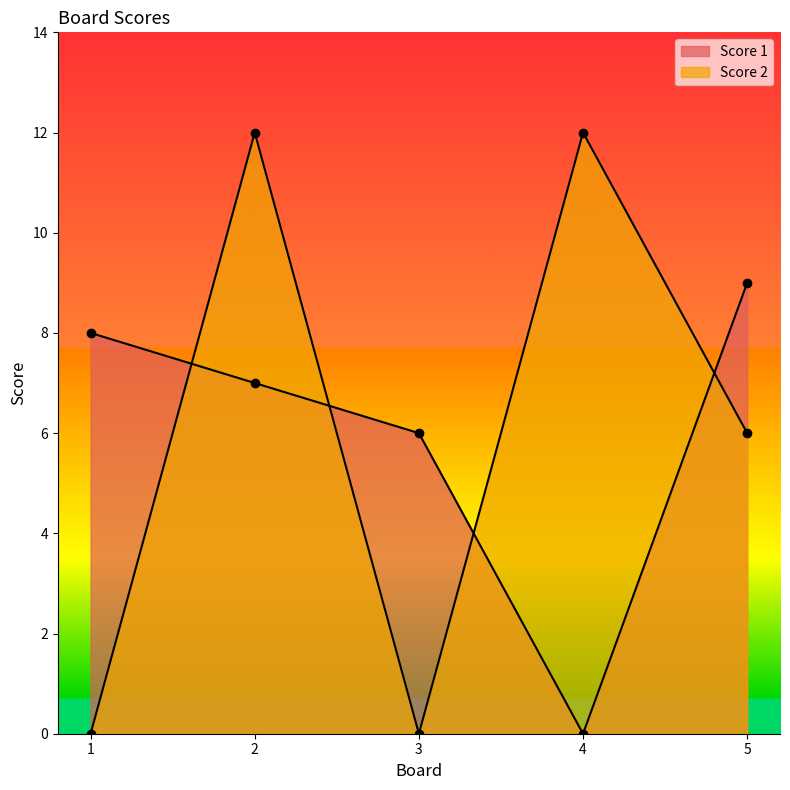

How many data points in Score 2 are less than 6?

2